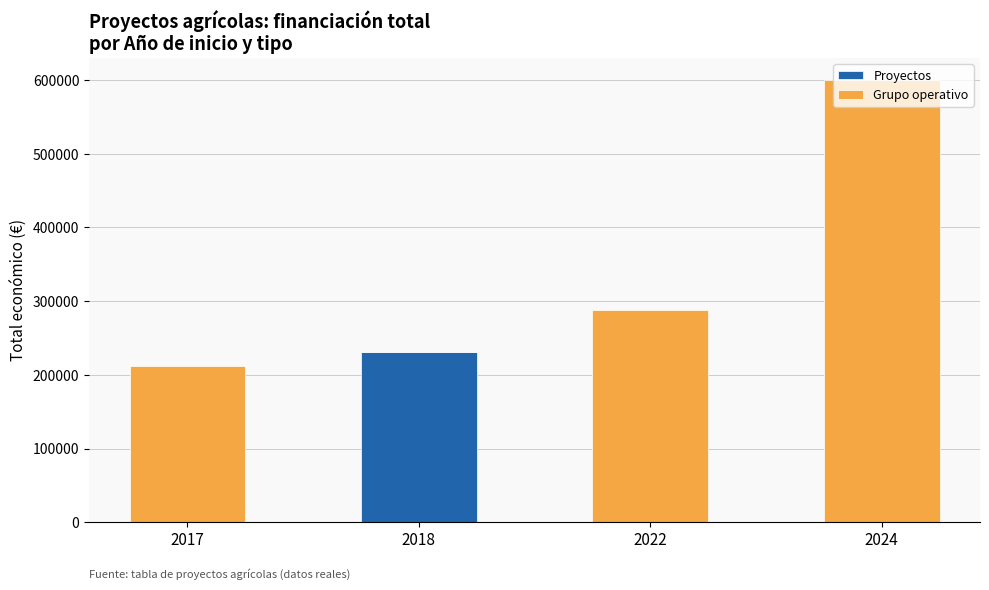

What is the sum of all Proyectos values?

230621